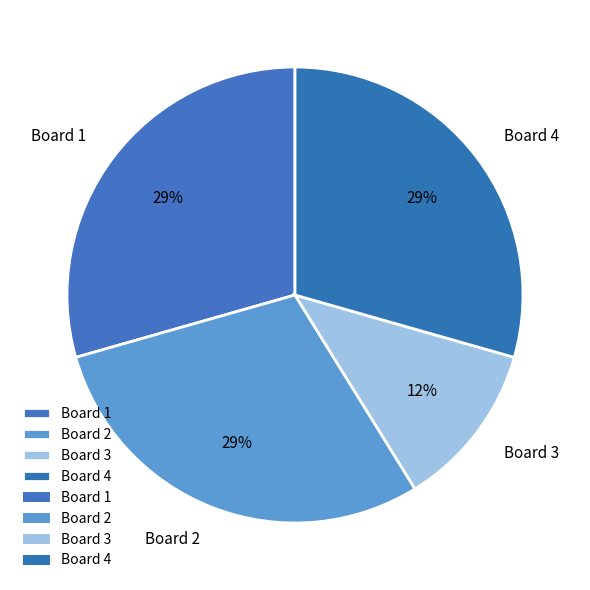

To the nearest percent, what is the average slice percentage?

25%